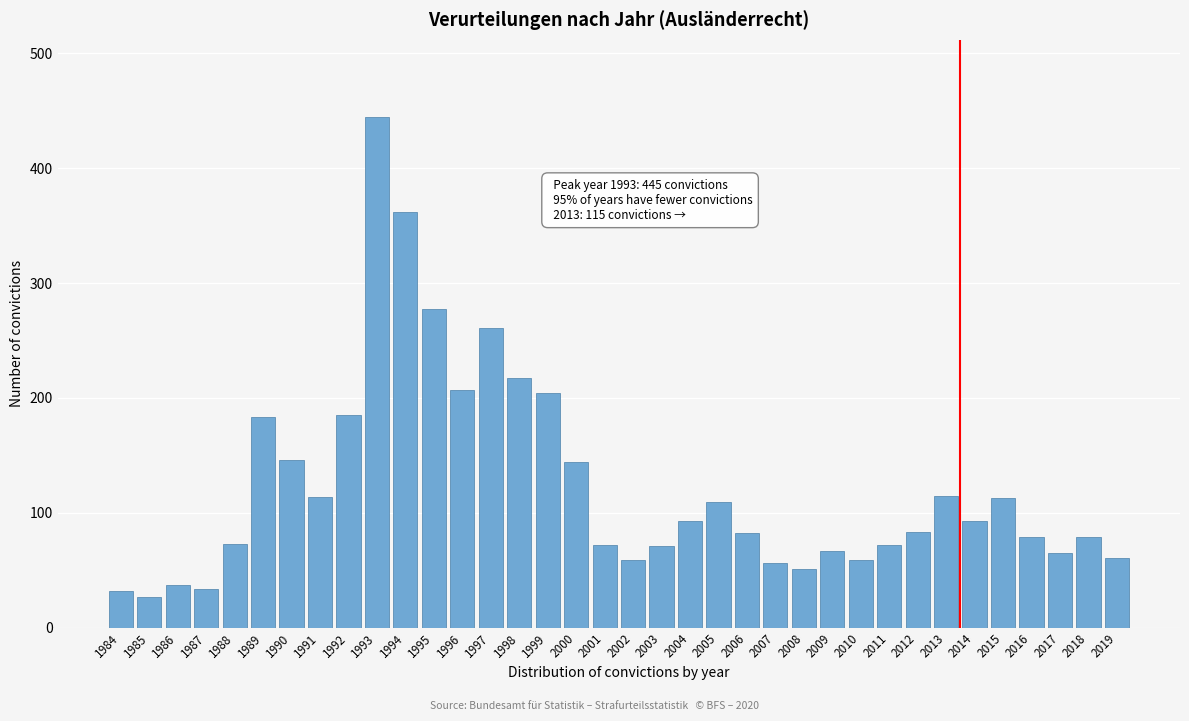

What is the minimum value shown in the chart?

27